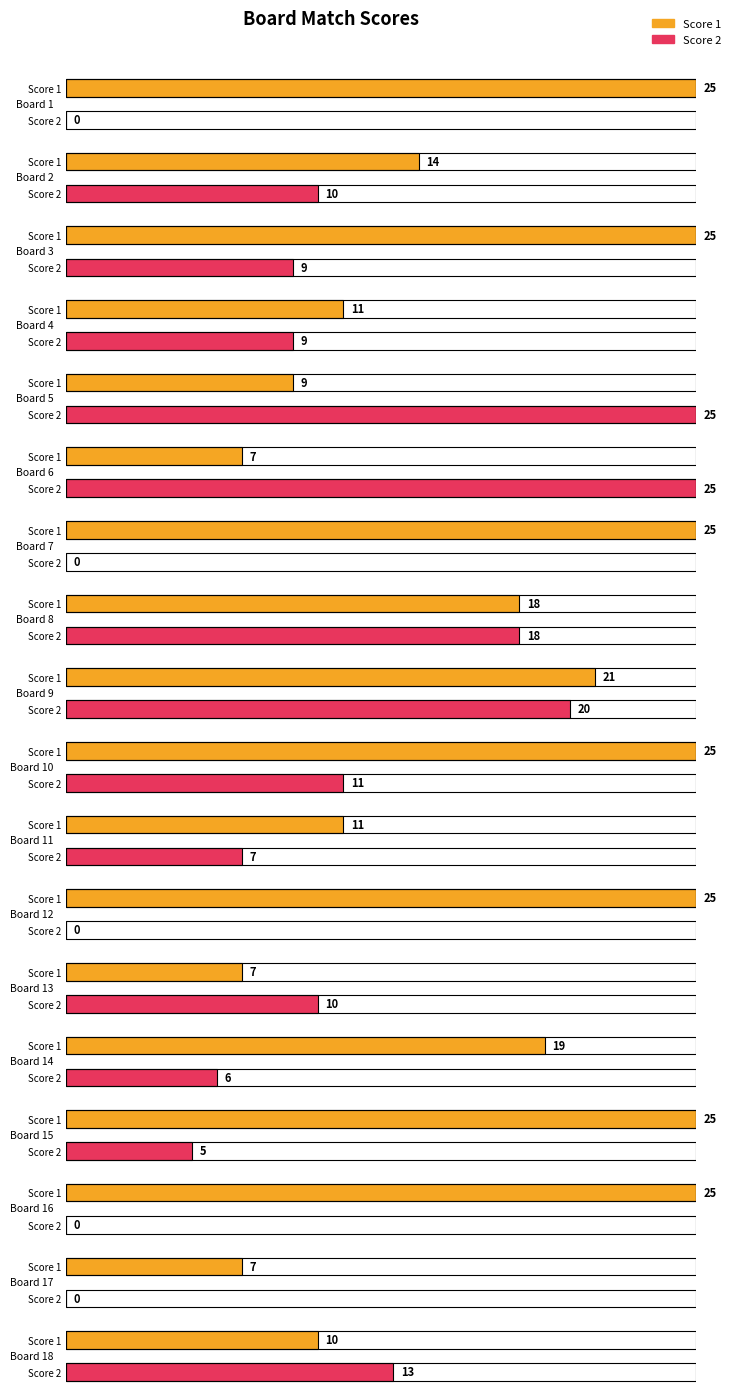

Reading left to right, what are all the values shown in this chart?

Score 1: 25	14	25	11	9	7	25	18	21	25	11	25	7	19	25	25	7	10
Score 2: 0	10	9	9	25	25	0	18	20	11	7	0	10	6	5	0	0	13